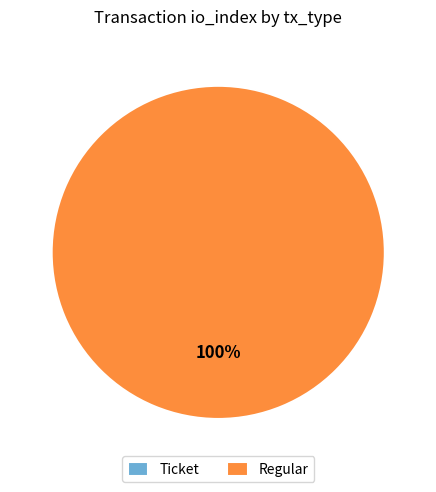

To the nearest percent, what is the average slice percentage?

50%